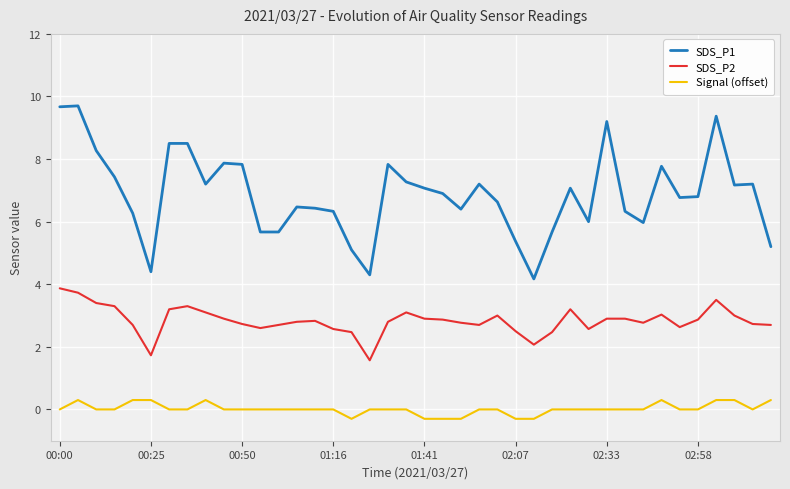

Which series has the largest range (max minus min)?

SDS_P1